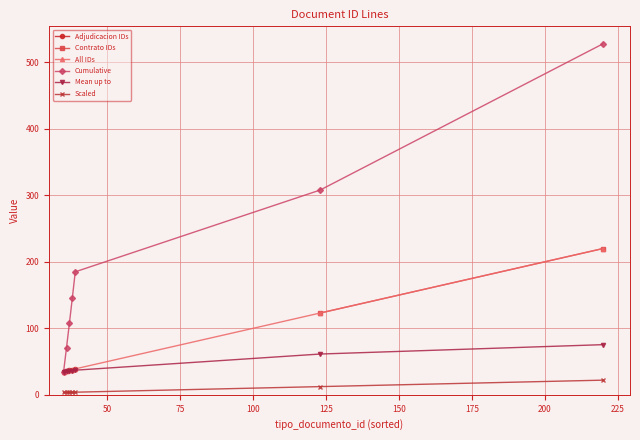

What is the value of the Cumulative point at the 3rd from the left?

108.0